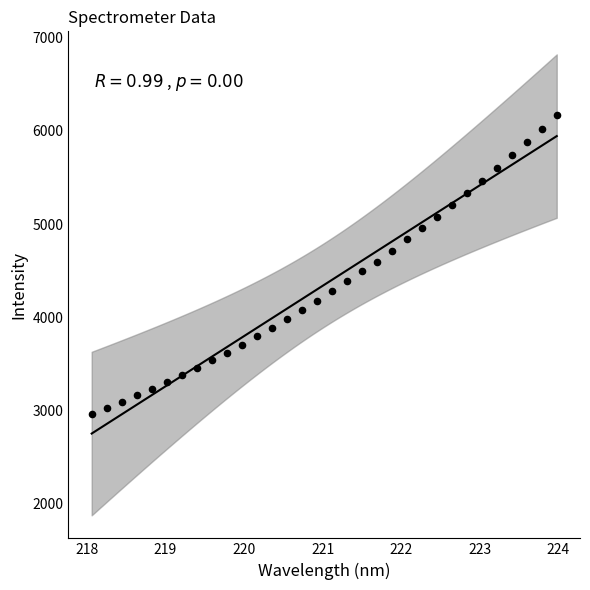

What is the range of Y values (max minus min)?

3198.9